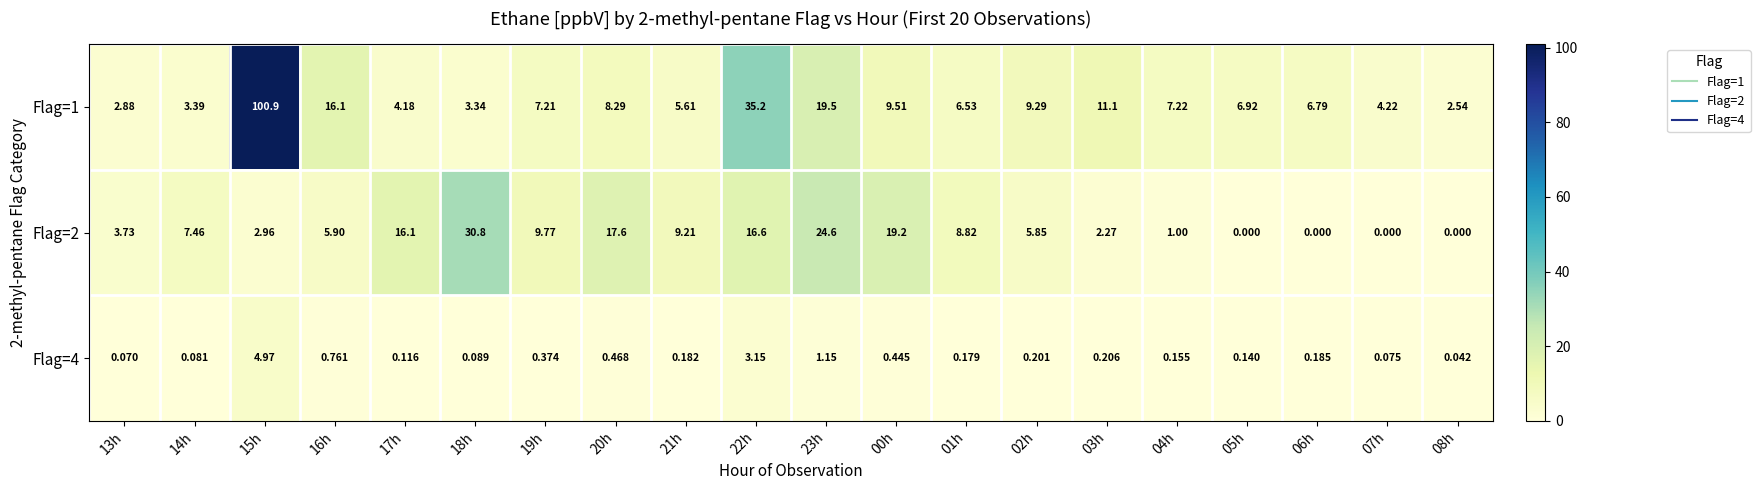

Is the value of Flag=1 at 23h greater than the value of Flag=2 at 22h?

Yes